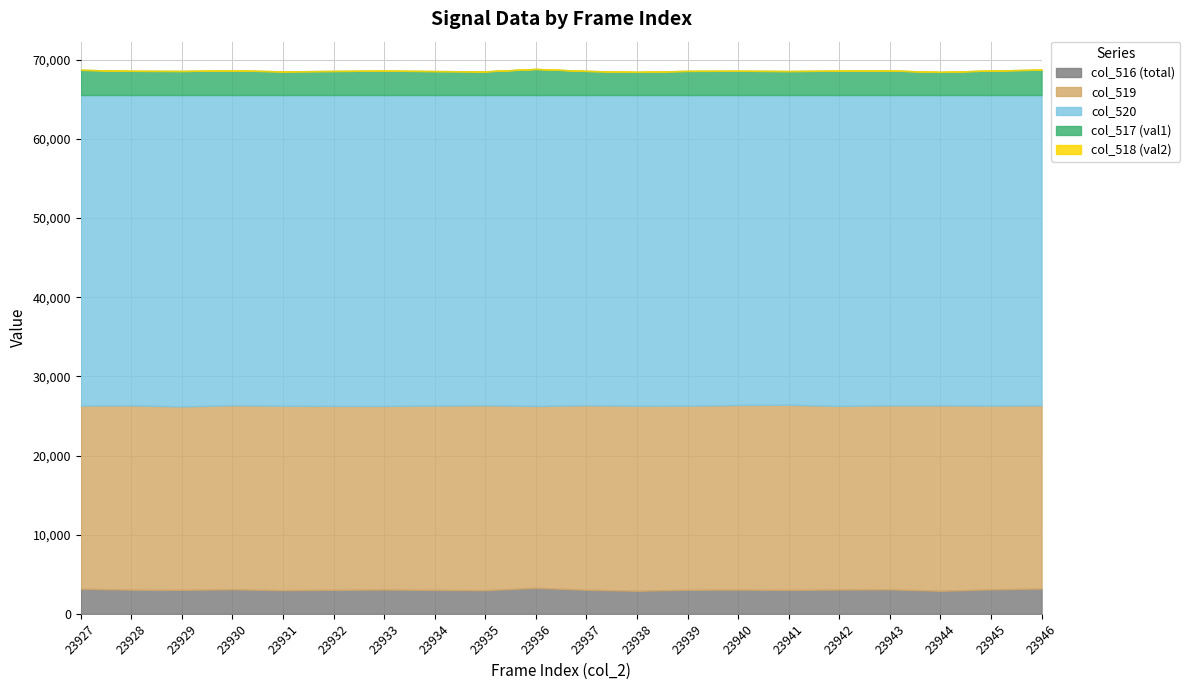

The col_516 (total) series shows 613 at 23928. True or false?

False